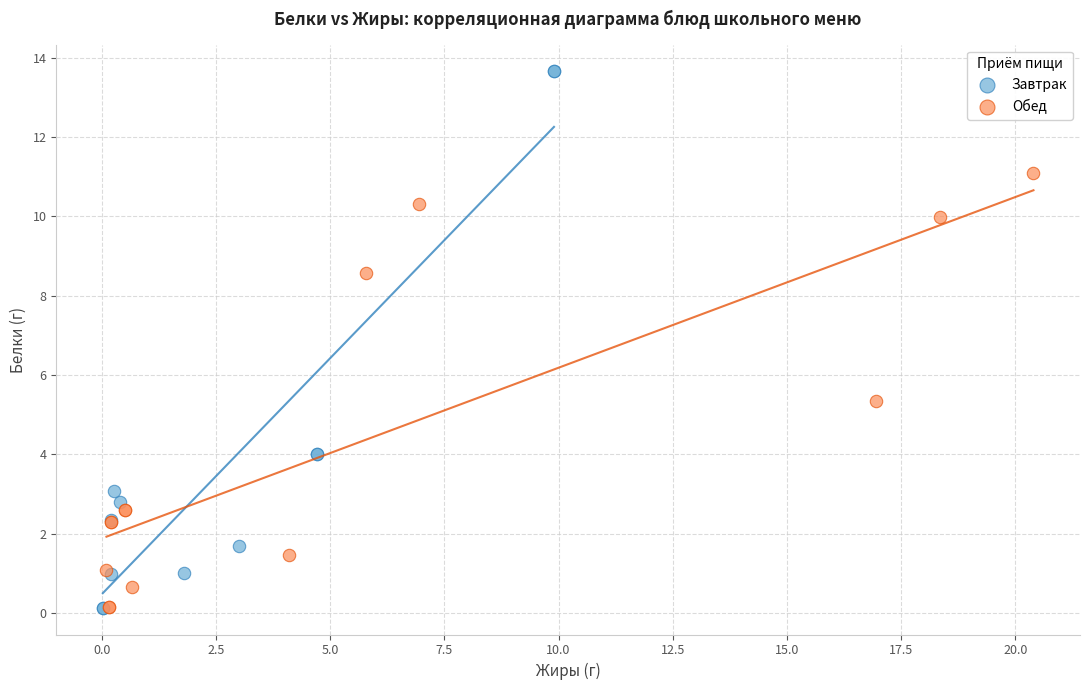

Which series has the widest spread of Y values?

Завтрак